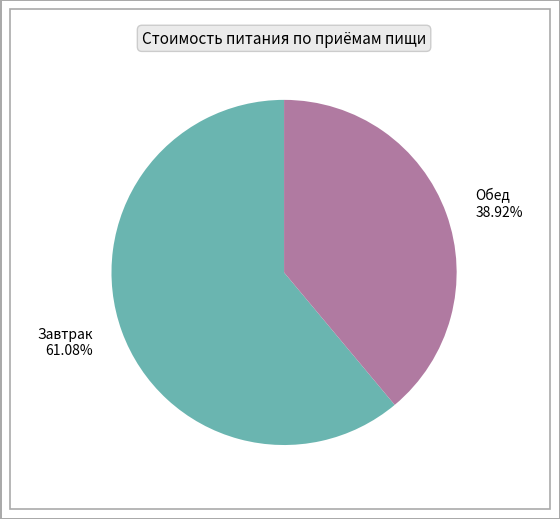

To the nearest percent, what is the difference between the largest and smallest slice percentages?

22%